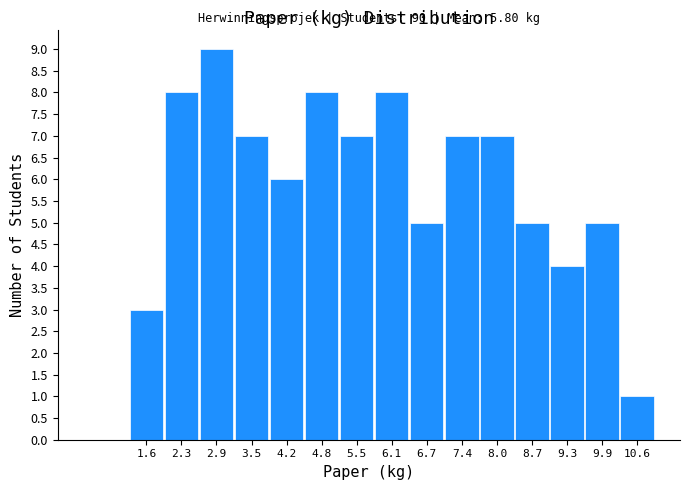

Over which range of the x-axis is the bar tallest?

2.58 to 3.22